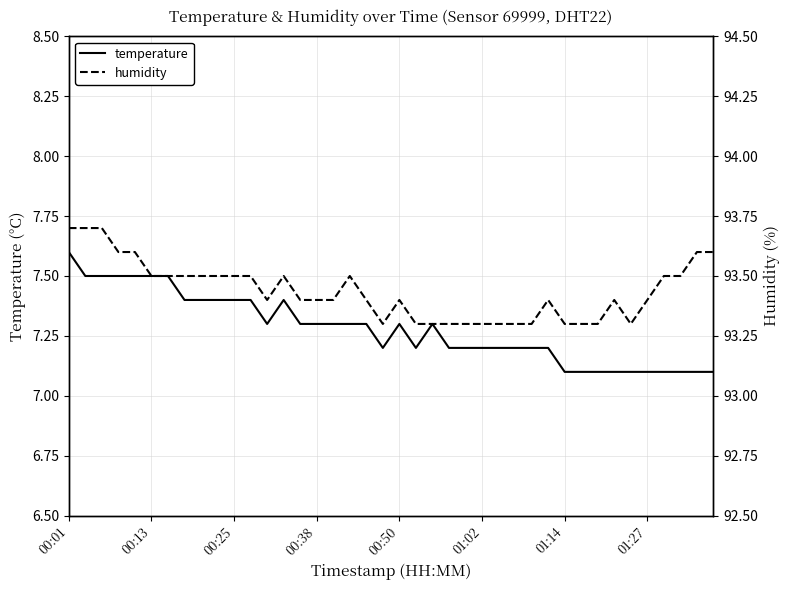

What is the difference between the highest and lowest values at 23?

86.1